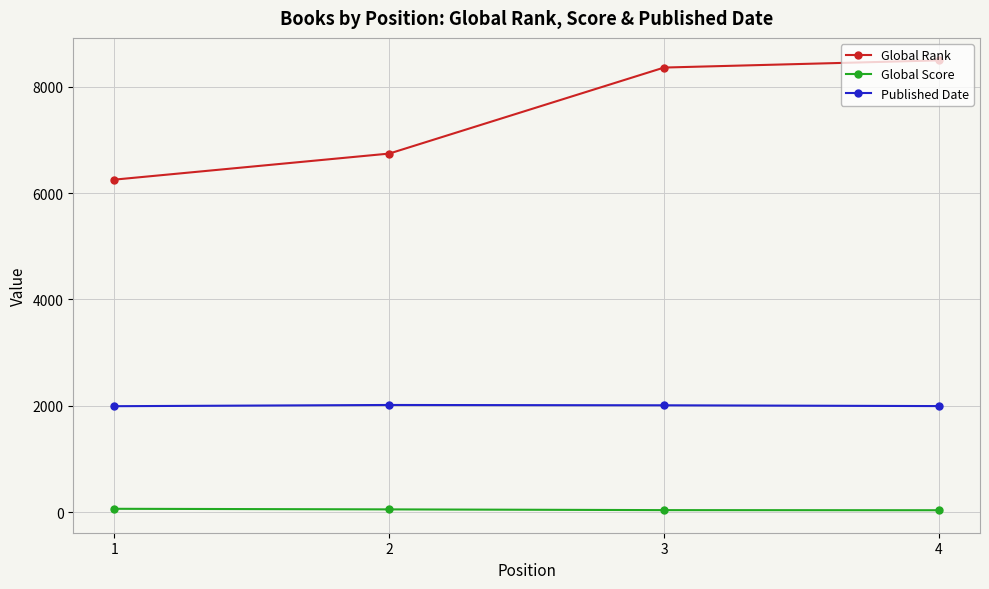

What is the minimum value shown in the chart?

36